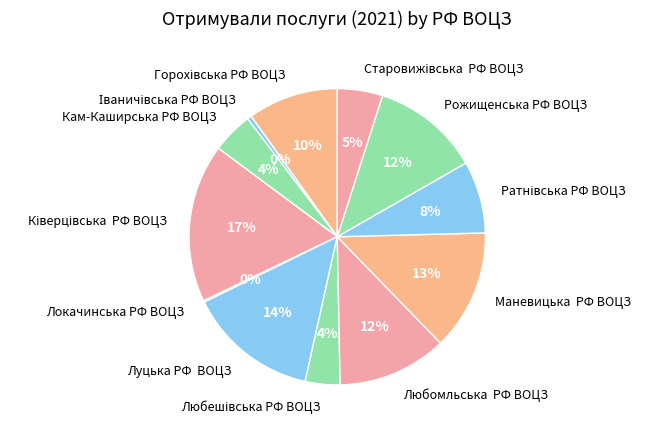

Does Луцька РФ ВОЦЗ represent more than half of the total?

No